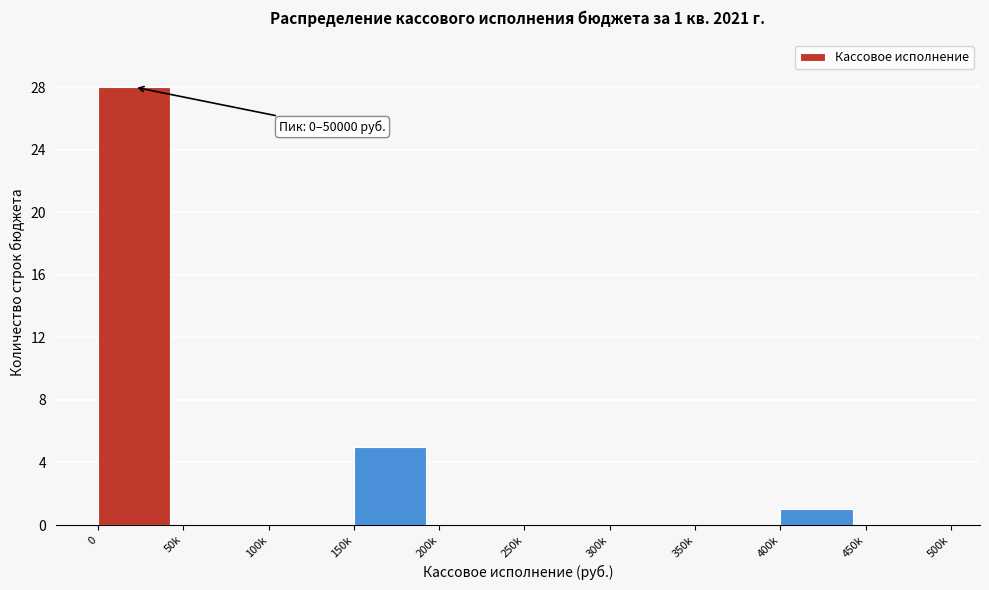

Reading right to left, transcribe all the data shown in this chart.

450k=0	400k=1	350k=0	300k=0	250k=0	200k=0	150k=5	100k=0	50k=0	0=28